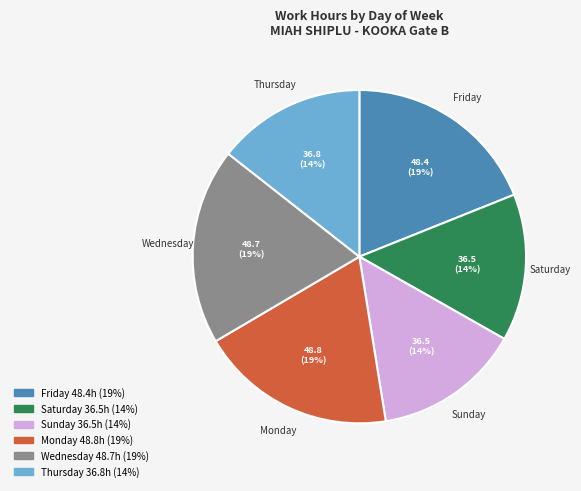

Is there a majority slice in this chart?

No